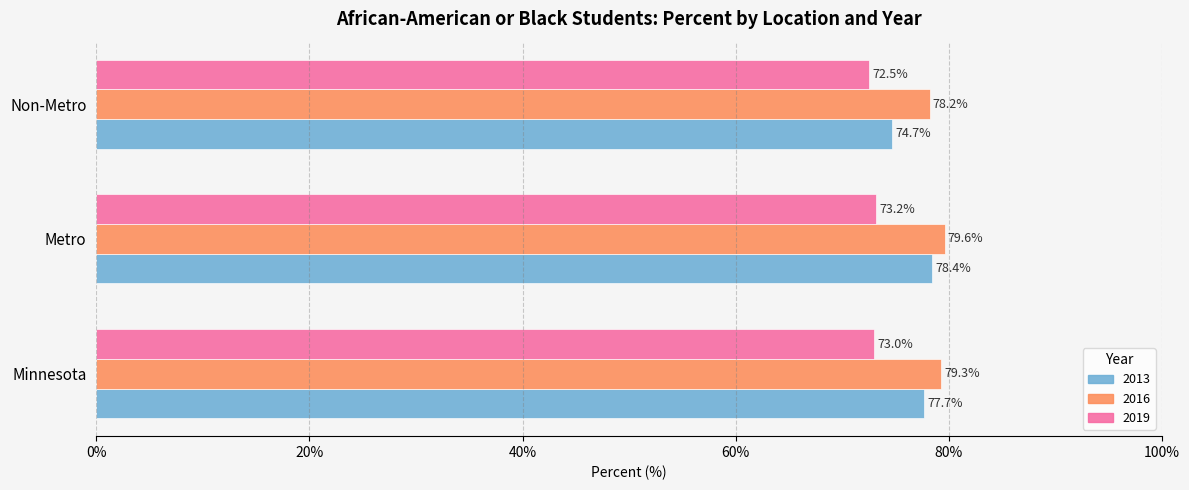

At which label is 2013 closest to 76?

Non-Metro